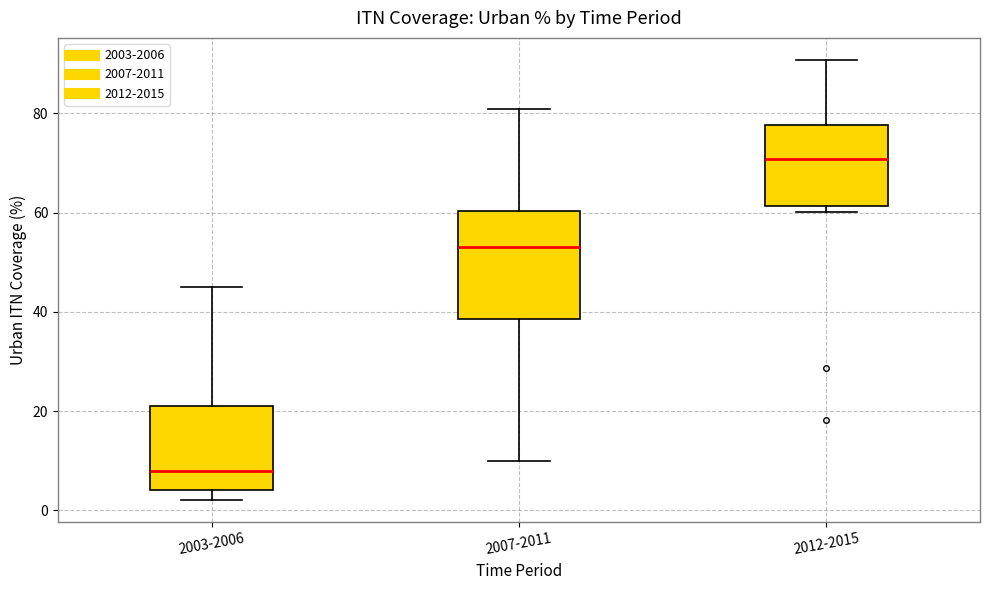

Reading left to right, read every box against the y-axis: the position of its median line, the range the box covers, and the ends of its whiskers. The values are not printed on the chart, so give them approximately, as read against the axis.

2003-2006: median 8, box 4 to 22, whiskers 2 to 46
2007-2011: median 54, box 38 to 60, whiskers 10 to 82
2012-2015: median 70, box 62 to 78, whiskers 60 to 90